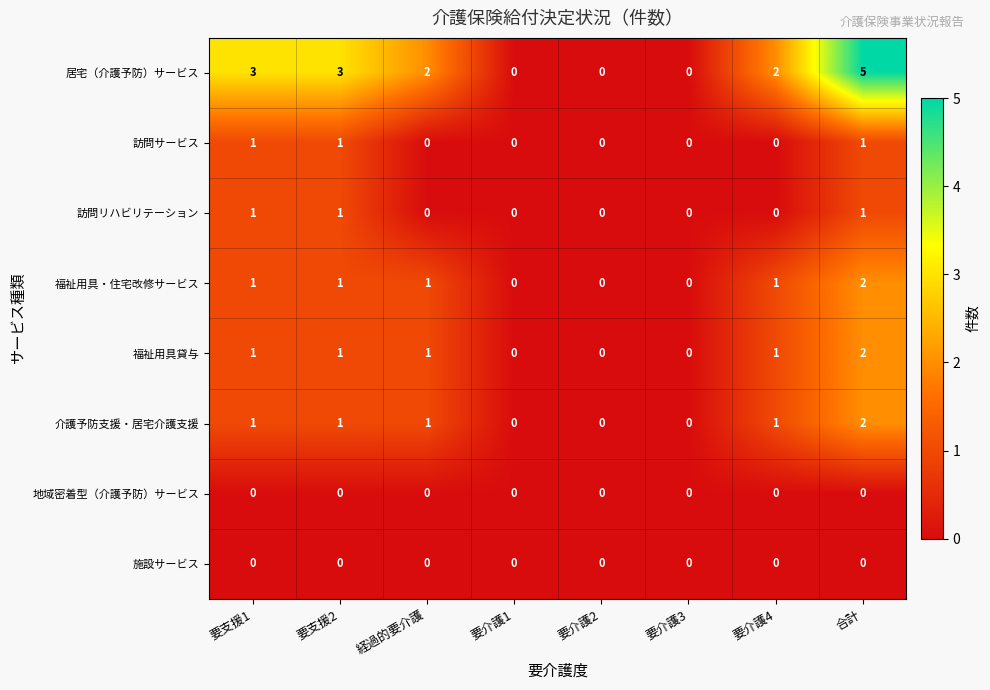

Which series has the widest spread of values?

居宅（介護予防）サービス